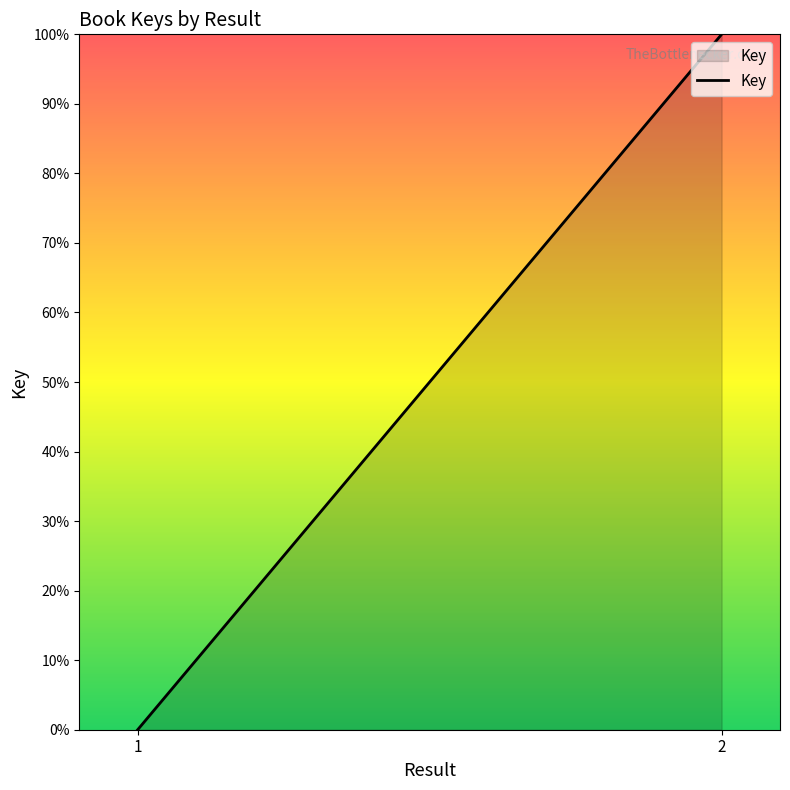

What is the sum of all values?

100